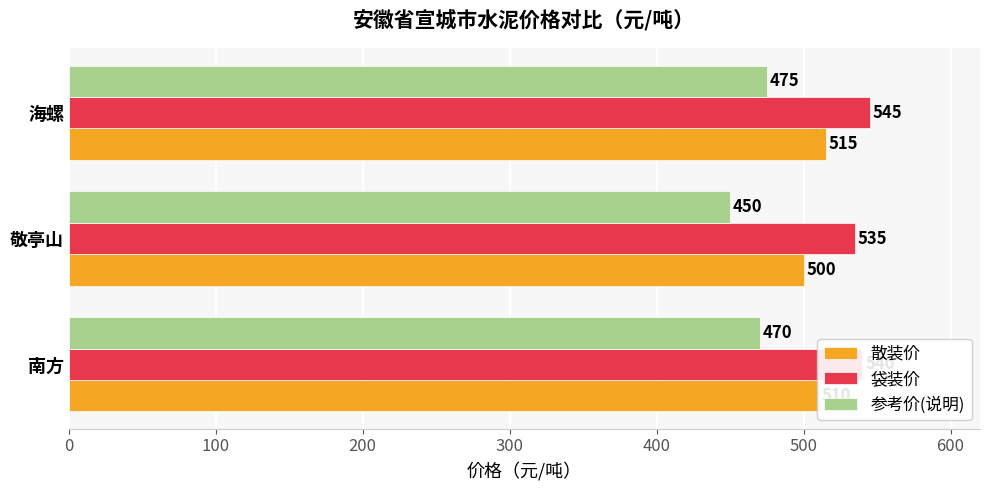

The 参考价(说明) series shows 701 at 海螺. True or false?

False